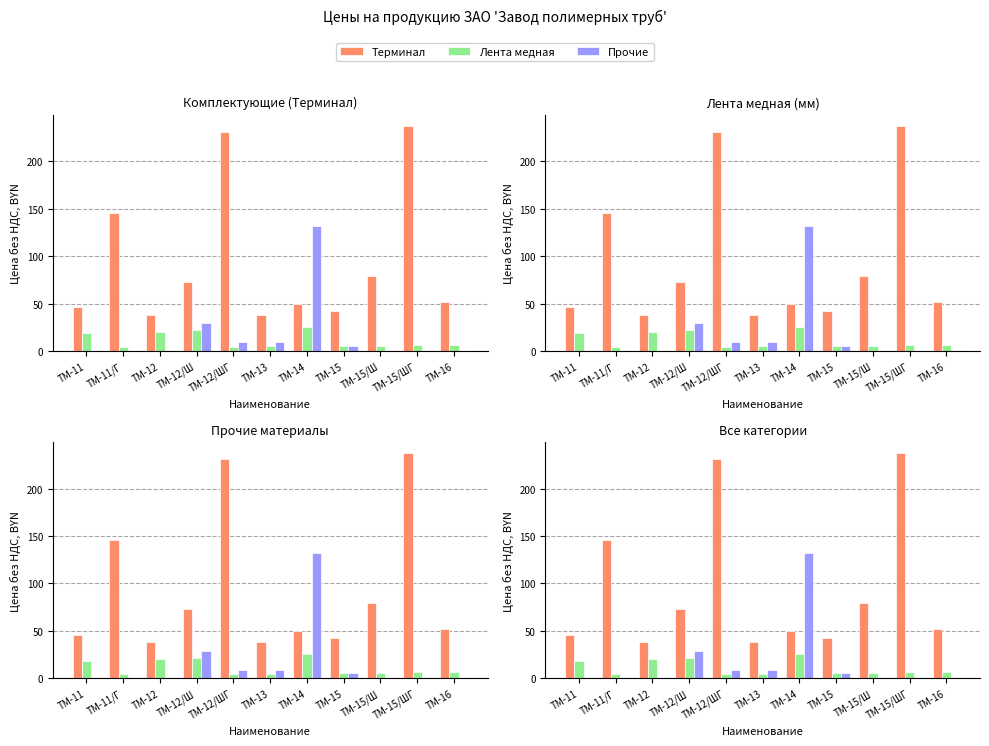

At which label does Лента медная first exceed 6?

ТМ-11